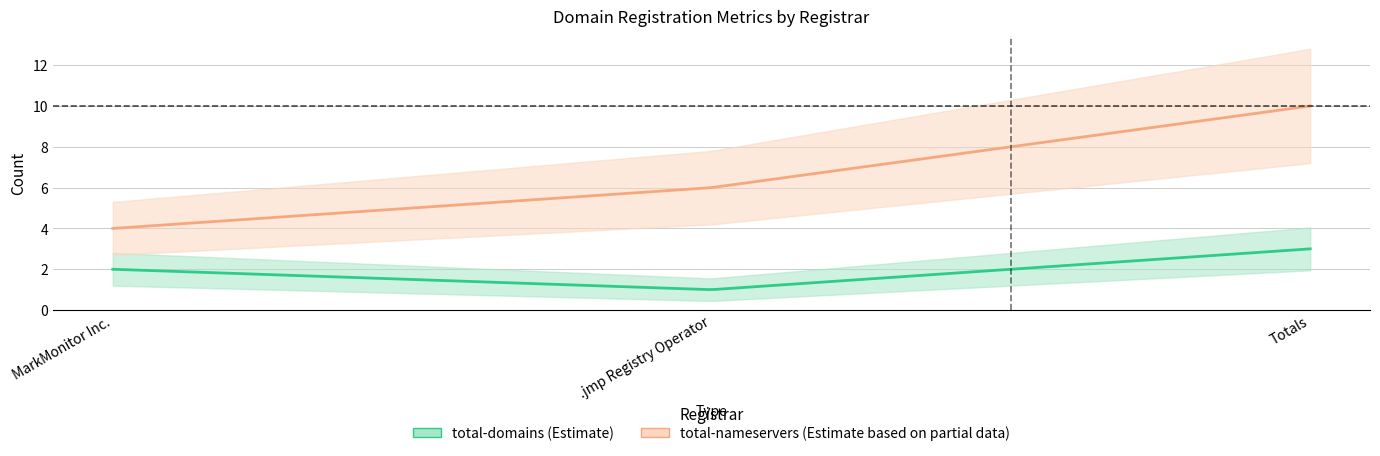

What is the approximate value of total-domains at Totals?

3